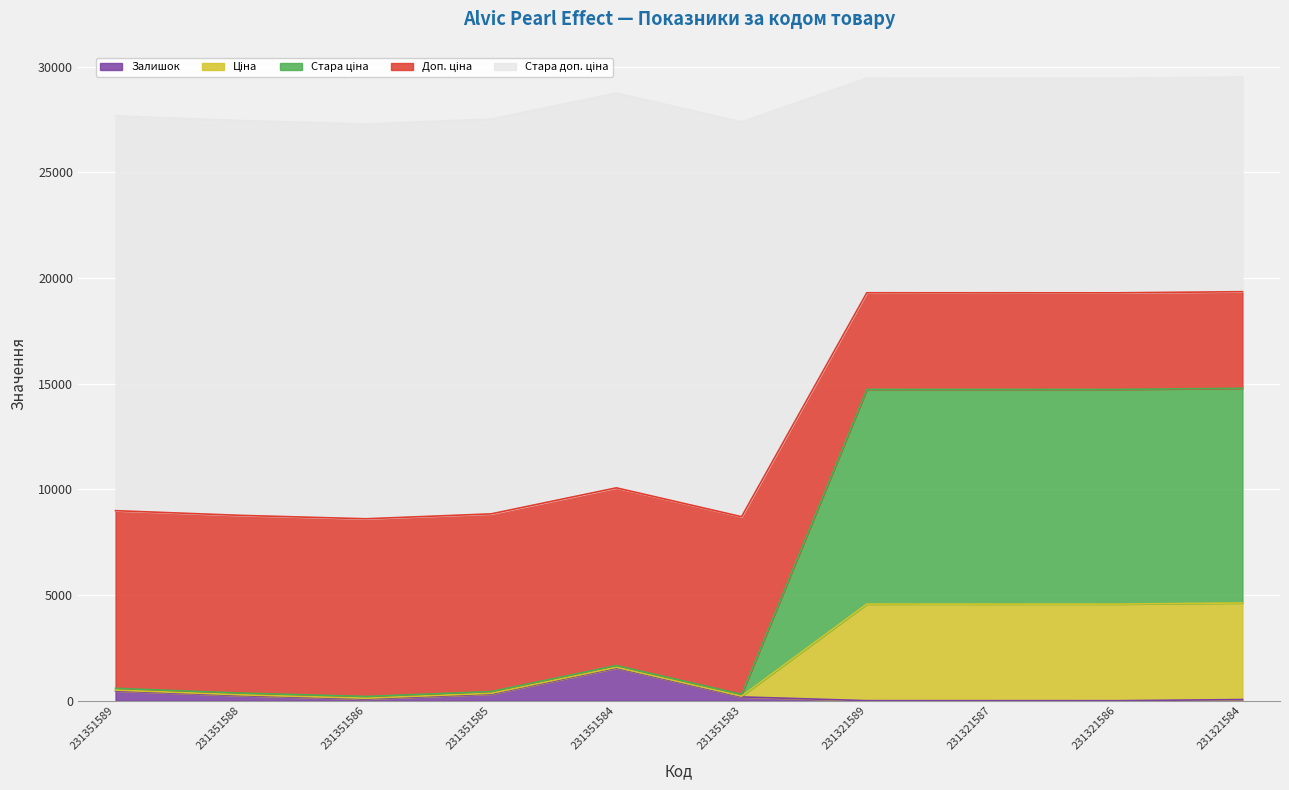

Which label corresponds to the largest value in the chart?

231321584